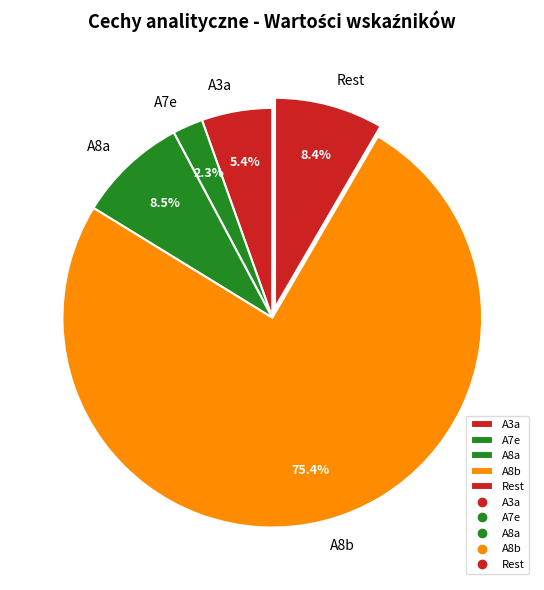

What is the ratio of the value at A7e to the value at Rest?

0.3